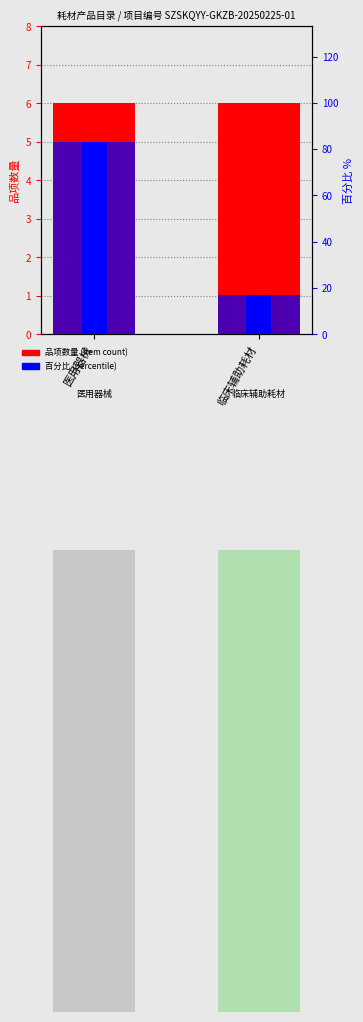

True or false: percentile within category has a value of 5 at 临床辅助耗材.

False